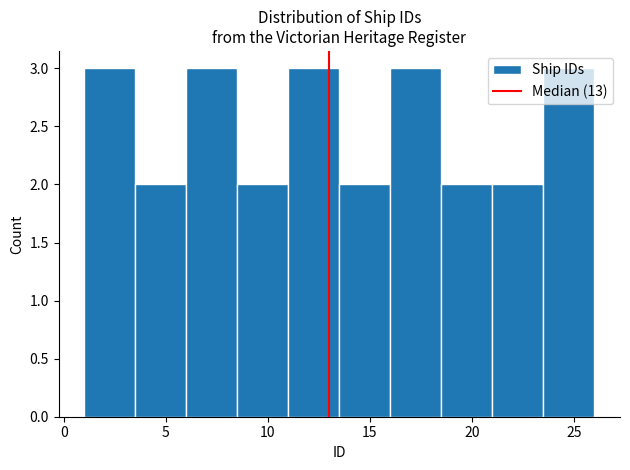

Reading left to right, list every bar in this chart as the range it spans on the x-axis followed by its height. The values are not printed on the chart, so give them approximately, as read against the axis.

1.0 to 3.5: 3
3.5 to 6.0: 2
6.0 to 8.5: 3
8.5 to 11.0: 2
11.0 to 13.5: 3
13.5 to 16.0: 2
16.0 to 18.5: 3
18.5 to 21.0: 2
21.0 to 23.5: 2
23.5 to 26.0: 3